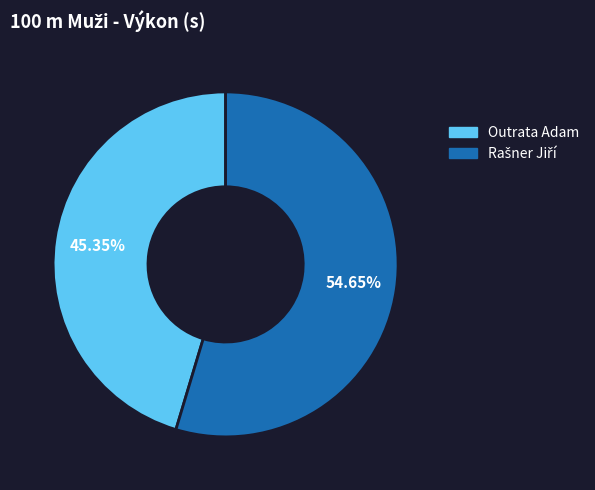

Does Outrata Adam account for over 50% of the chart?

No